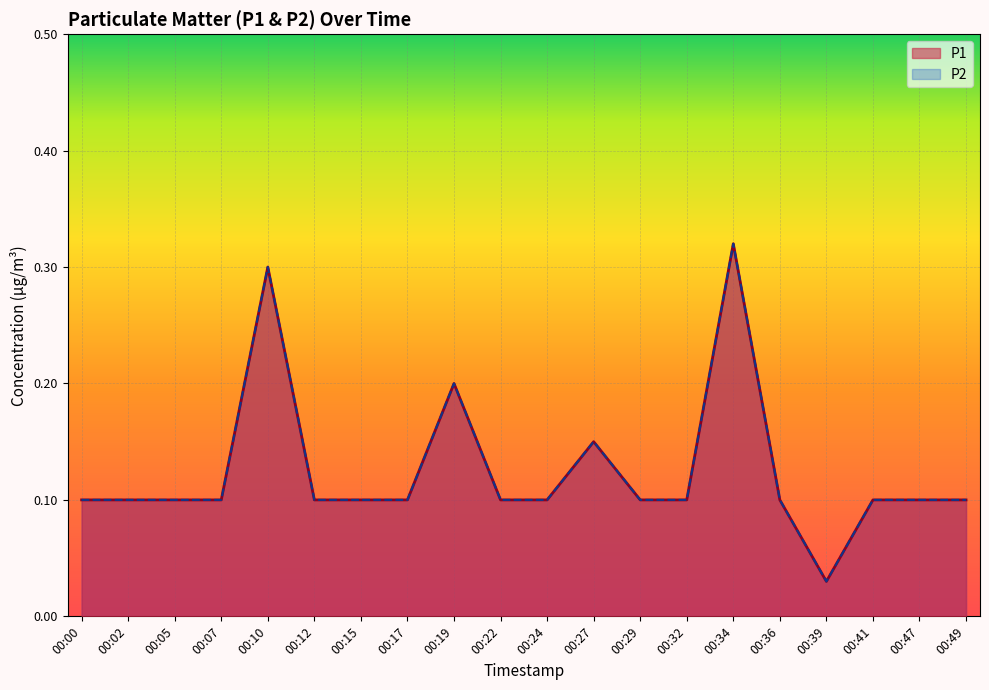

What is the total value across all series at 00:07?

0.2